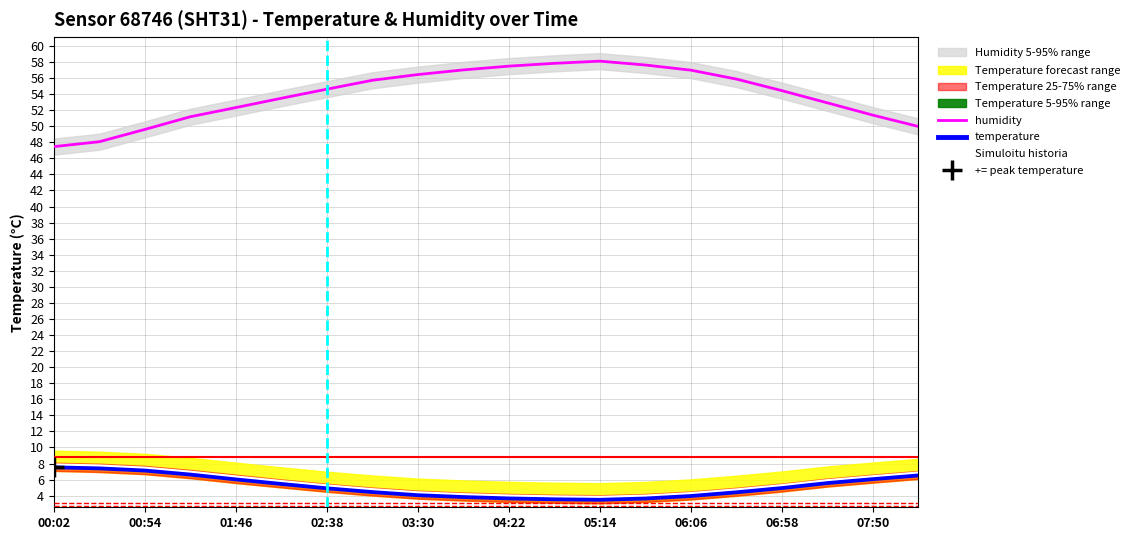

What is the maximum value for temperature?

7.6